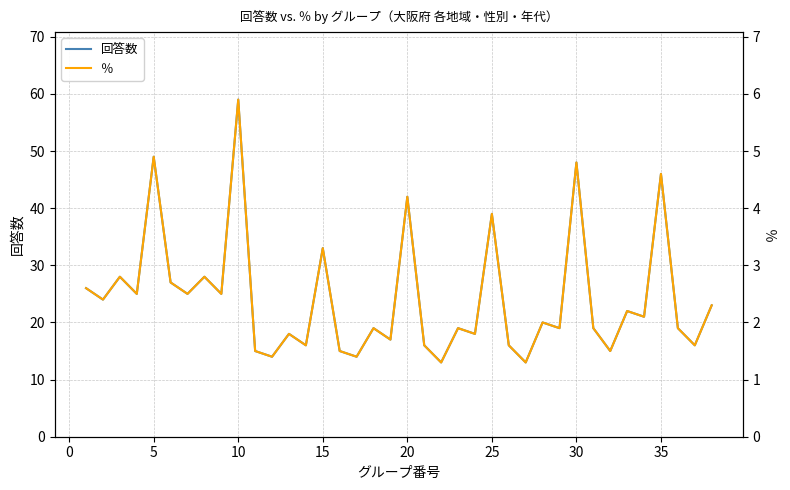

Which category has the highest value in the 回答数 series?

10